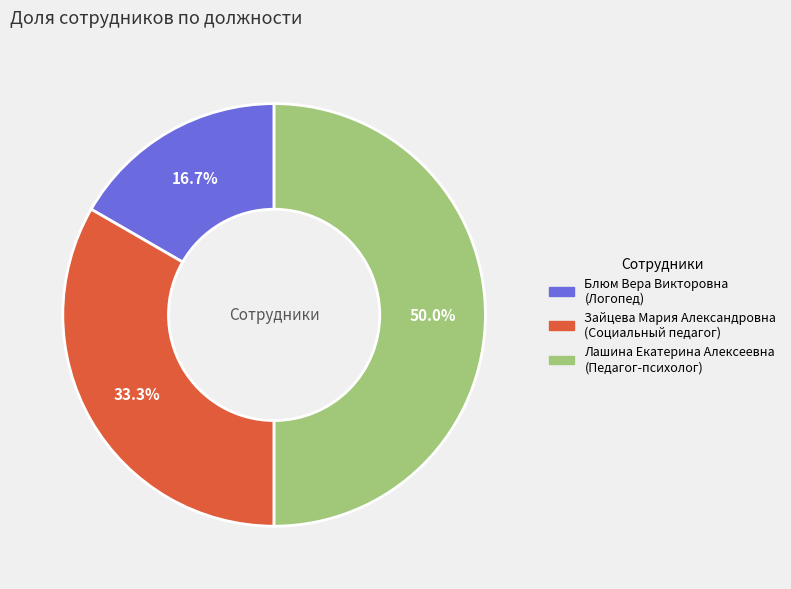

Which slice is the smallest?

Блюм Вера Викторовна